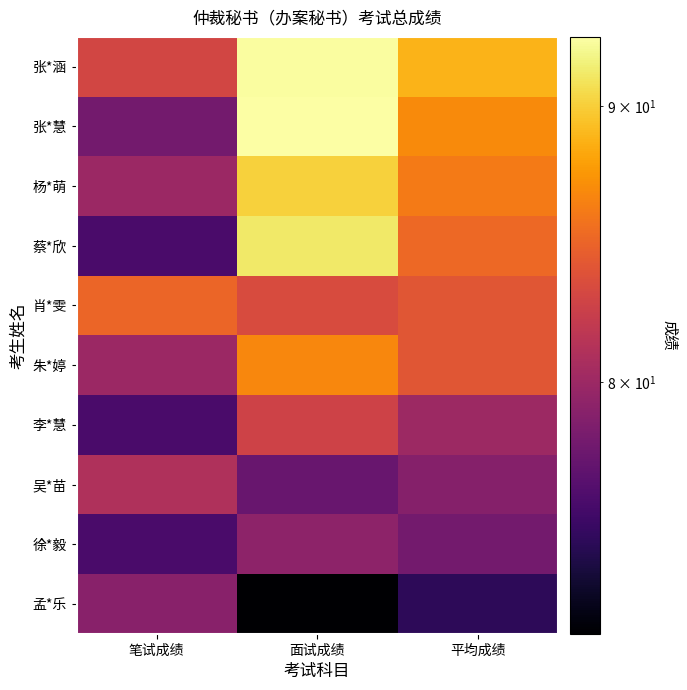

What is the total value across all series at 平均成绩?

826.5